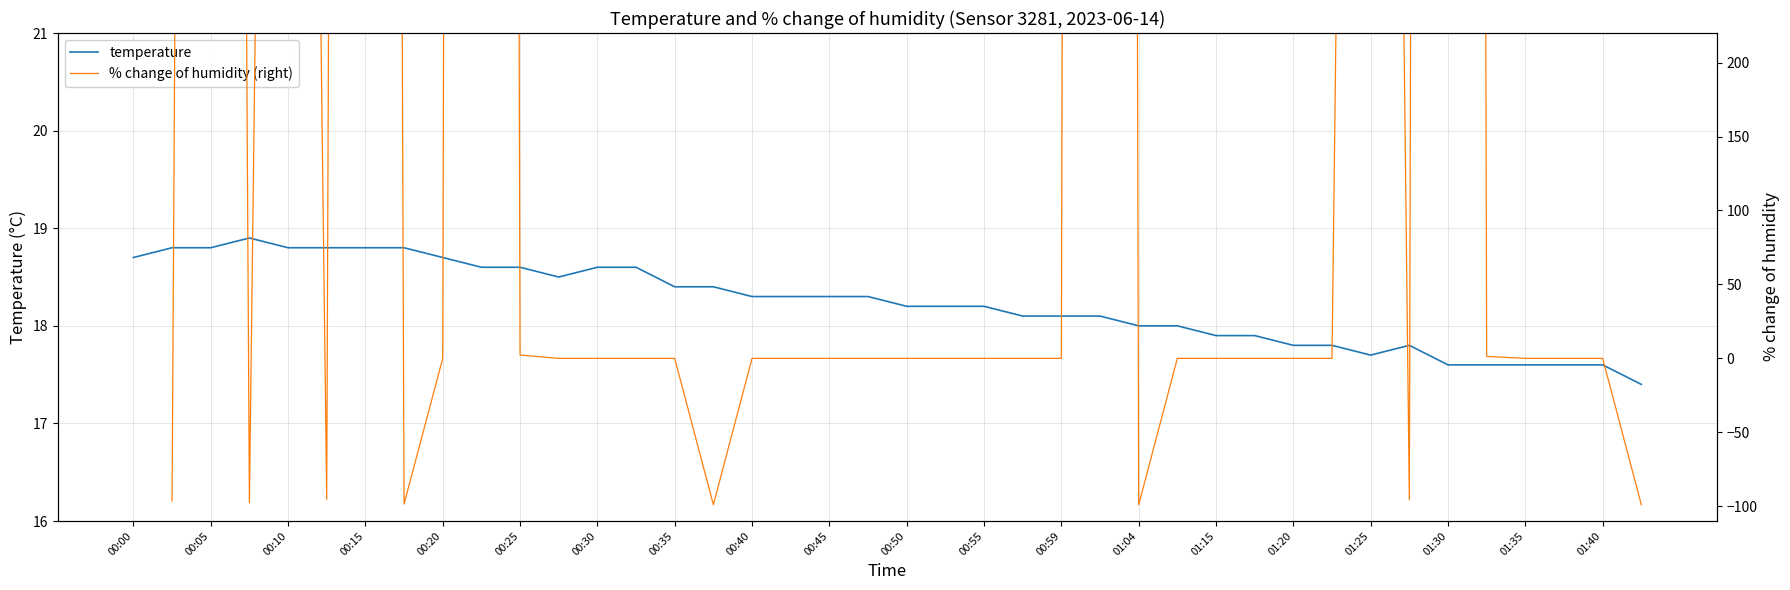

After their last crossing, which series has the higher values: % change of humidity (right) or temperature?

temperature